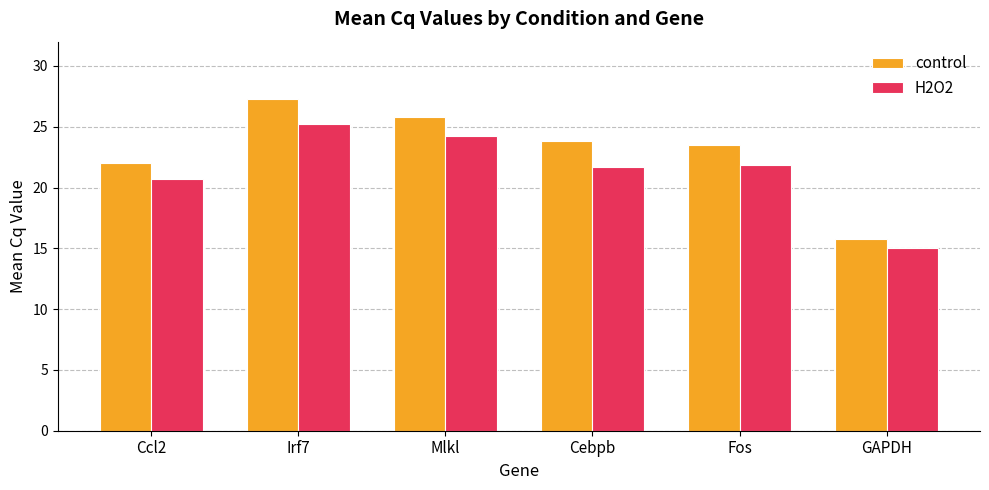

What is the sum of the control values at Mlkl and Cebpb?

49.6